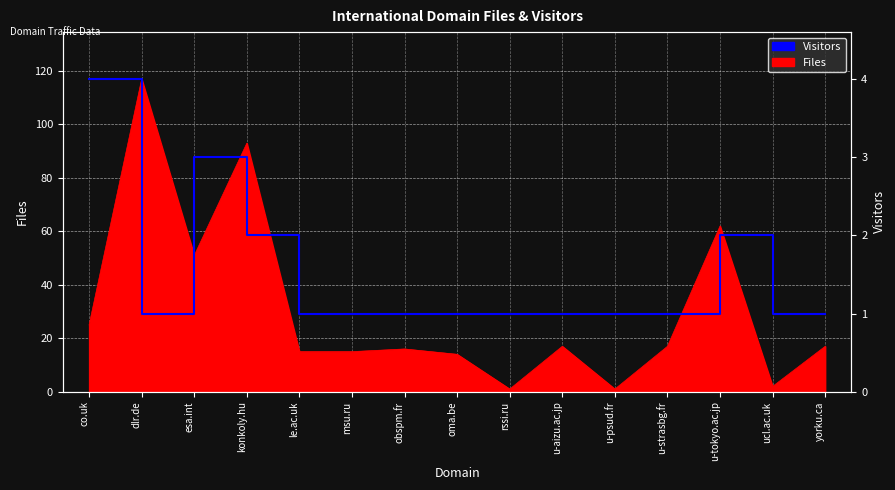

What is the value of the 5th point from the left?

1